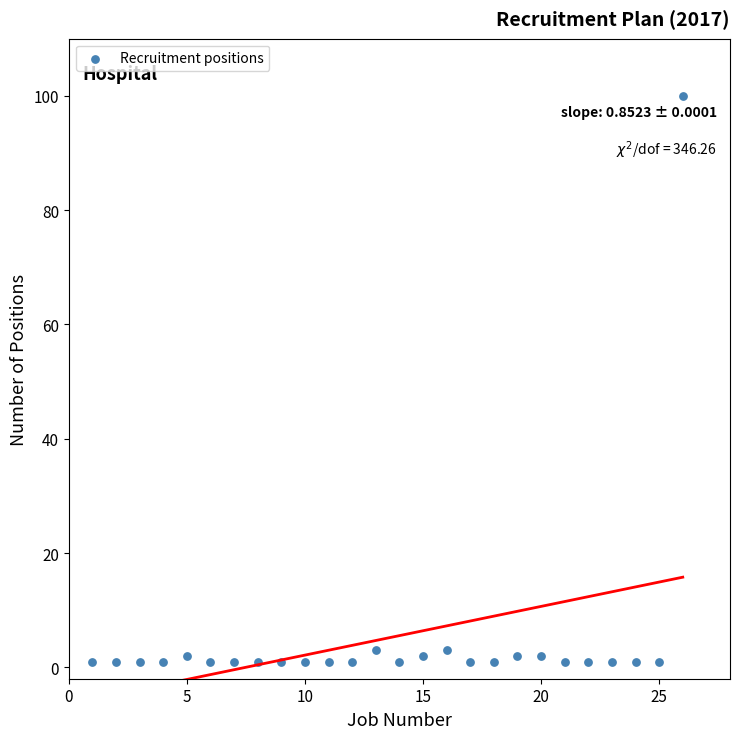

What is the range of Y values (max minus min)?

99